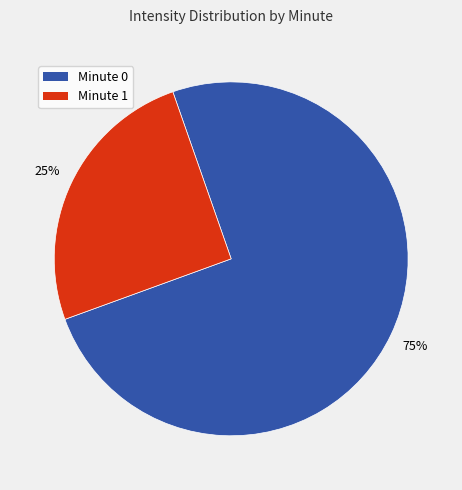

How many slices are in this pie chart?

2